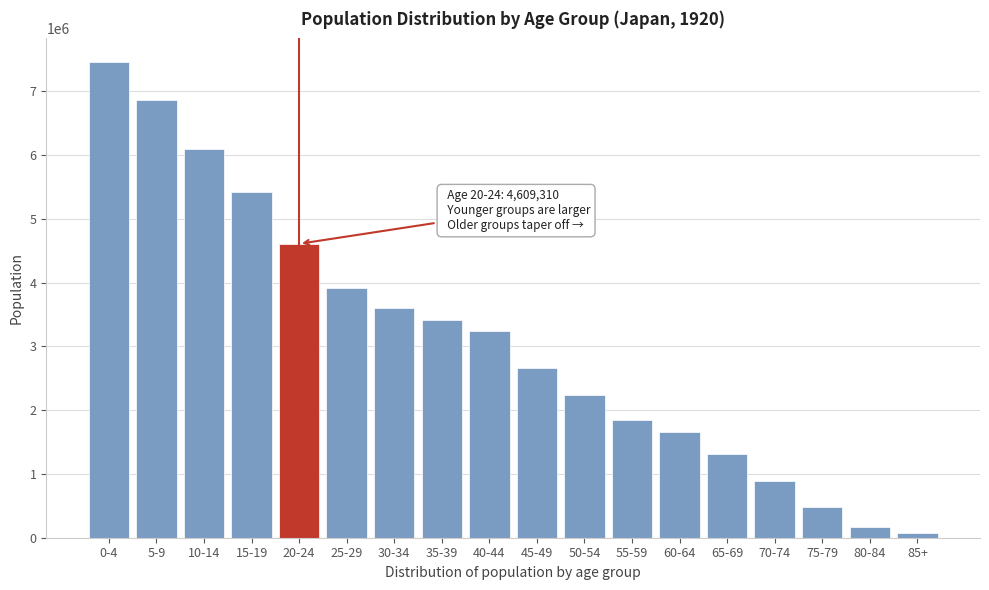

Reading left to right, transcribe all the data shown in this chart.

0-4=7457715	5-9=6856920	10-14=6101567	15-19=5419057	20-24=4609310	25-29=3923949	30-34=3609450	35-39=3410738	40-44=3243764	45-49=2658567	50-54=2234762	55-59=1840093	60-64=1655805	65-69=1312537	70-74=896618	75-79=482012	80-84=174183	85+=76006